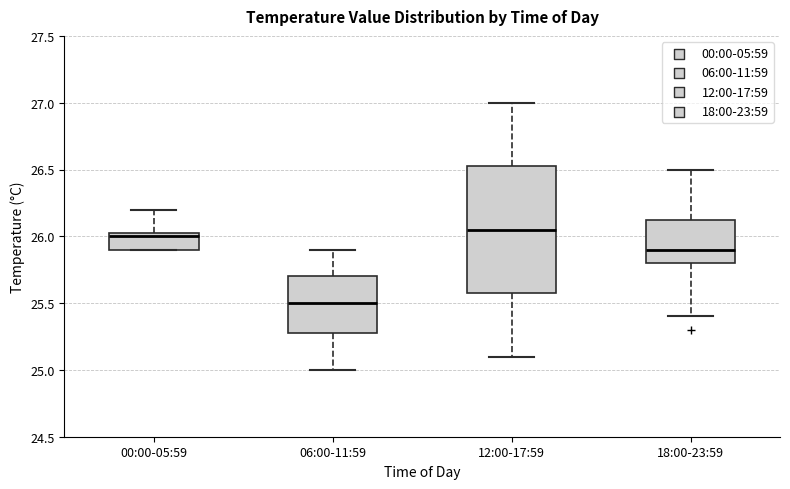

Reading left to right, transcribe this box plot: for each box, give where its median line is, the range the box spans, and where its two whiskers end, as read against the y-axis. The values are not printed on the chart, so give them approximately, as read against the axis.

00:00-05:59: median 26.00, box 25.90 to 26.05, whiskers 25.90 to 26.20
06:00-11:59: median 25.50, box 25.30 to 25.70, whiskers 25.00 to 25.90
12:00-17:59: median 26.05, box 25.60 to 26.55, whiskers 25.10 to 27.00
18:00-23:59: median 25.90, box 25.80 to 26.15, whiskers 25.40 to 26.50